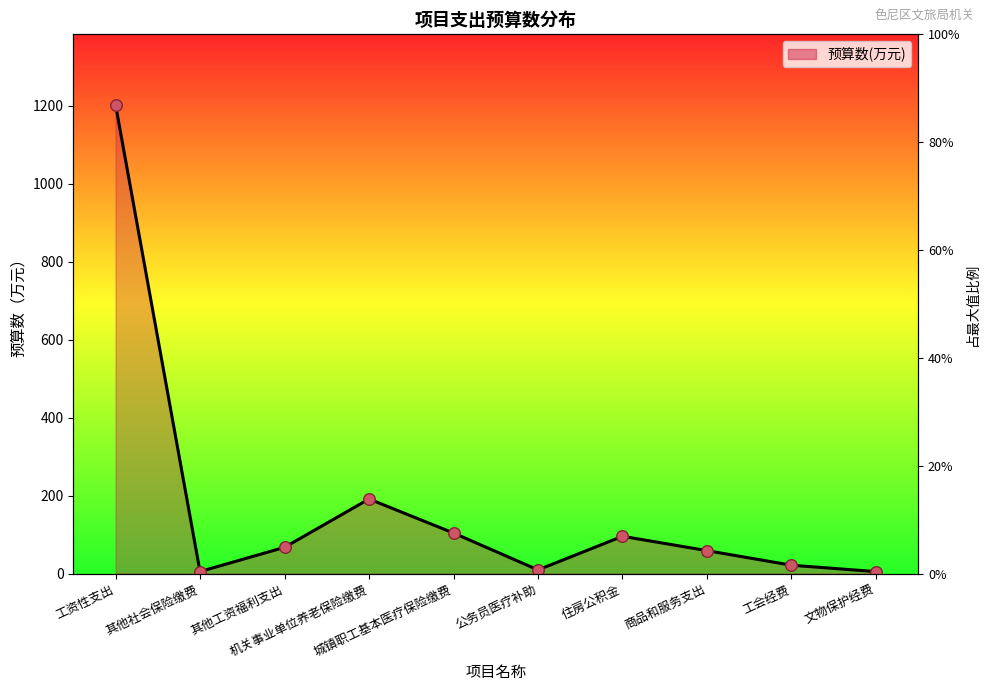

What is the ratio of the value at 工资性支出 to the value at 公务员医疗补助?

129.0